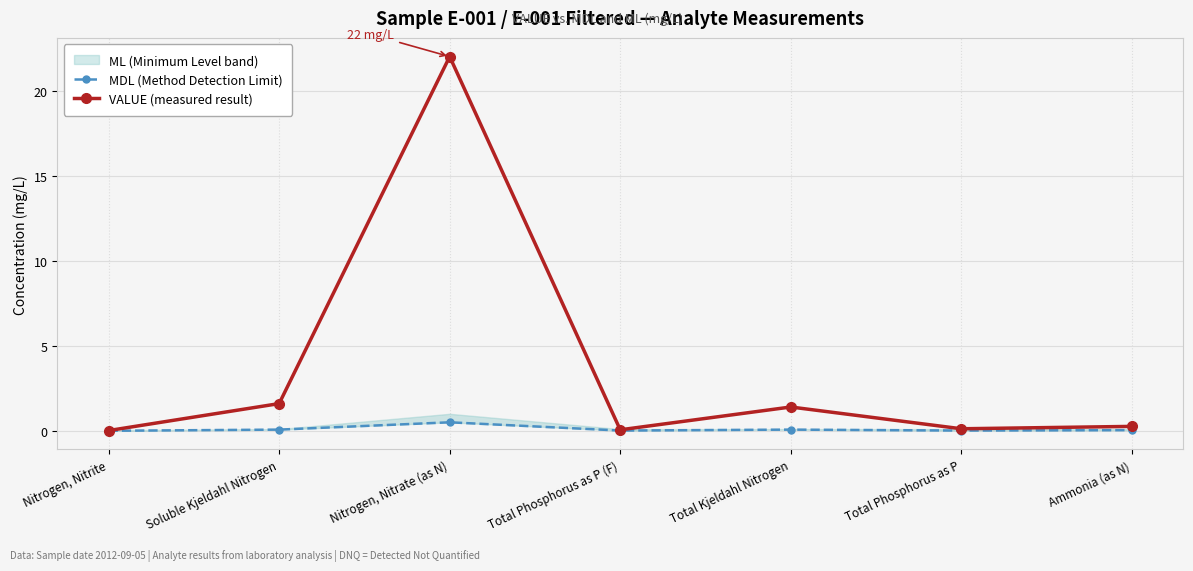

True or false: MDL (Method Detection Limit) and VALUE (measured result) cross at least once.

False